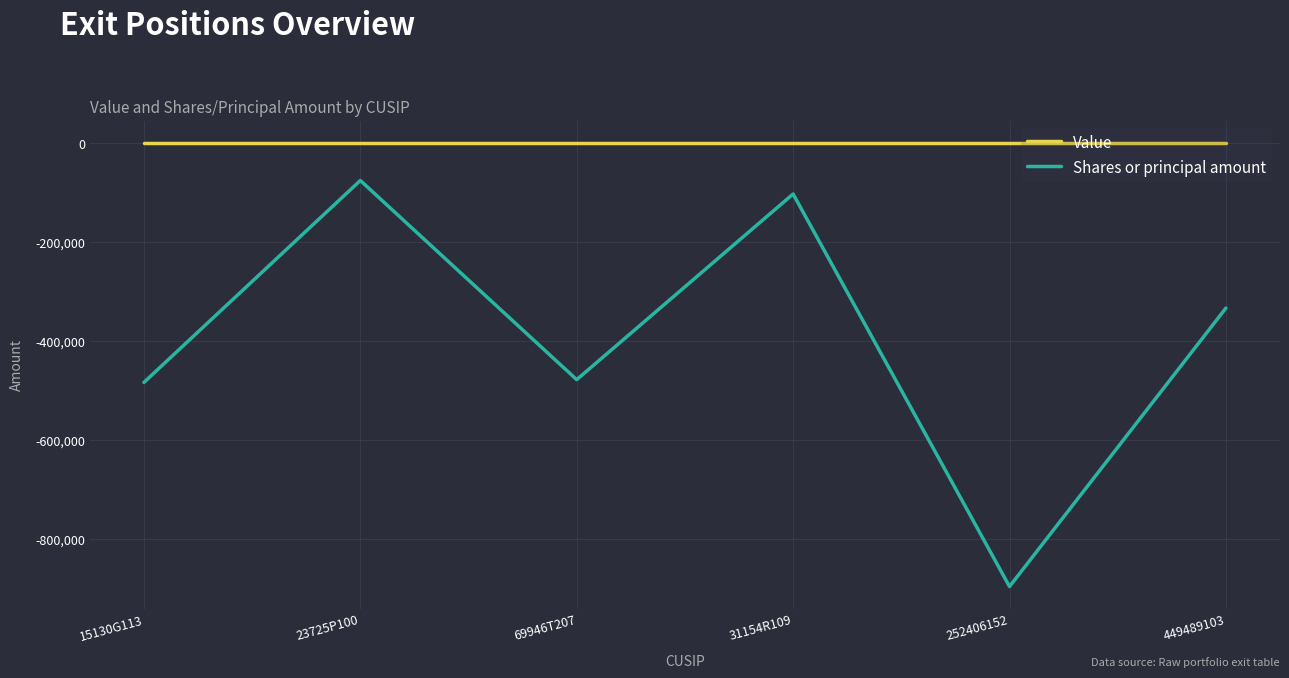

True or false: Shares or principal amount and Value intersect in this chart.

False